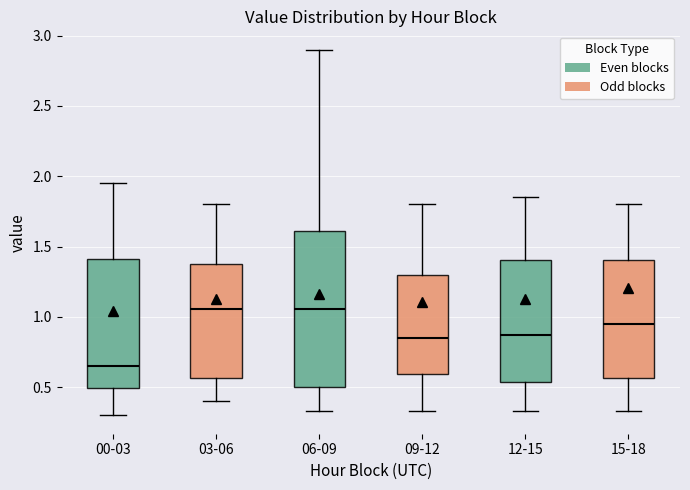

Reading left to right, transcribe this box plot: for each box, give where its median line is, the range the box spans, and where its two whiskers end, as read against the y-axis. The values are not printed on the chart, so give them approximately, as read against the axis.

00-03: median 0.65, box 0.50 to 1.40, whiskers 0.30 to 1.95
03-06: median 1.05, box 0.55 to 1.40, whiskers 0.40 to 1.80
06-09: median 1.05, box 0.50 to 1.60, whiskers 0.35 to 2.90
09-12: median 0.85, box 0.60 to 1.30, whiskers 0.35 to 1.80
12-15: median 0.90, box 0.55 to 1.40, whiskers 0.35 to 1.85
15-18: median 0.95, box 0.55 to 1.40, whiskers 0.35 to 1.80